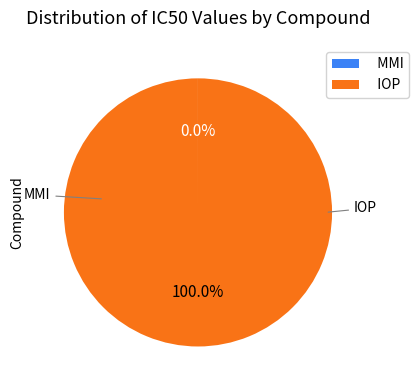

What is the largest slice in the pie chart?

IOP